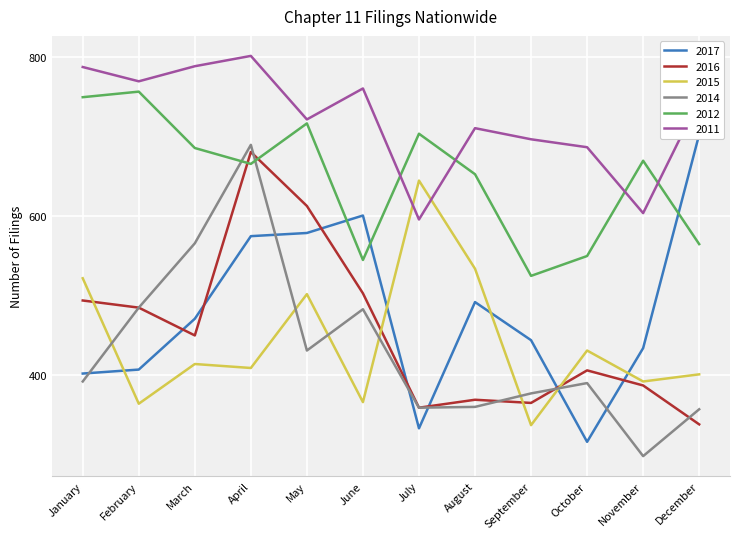

What is the value of the 2017 point at the 4th from the left?

575